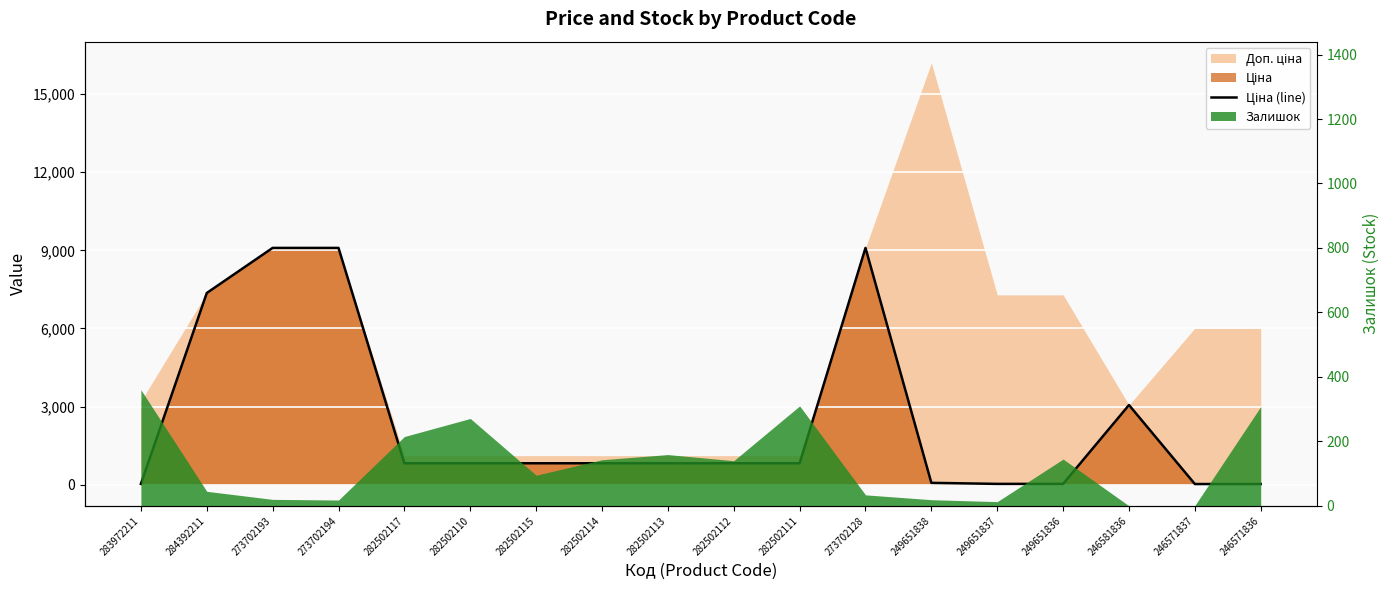

How many lines are shown in the chart?

1